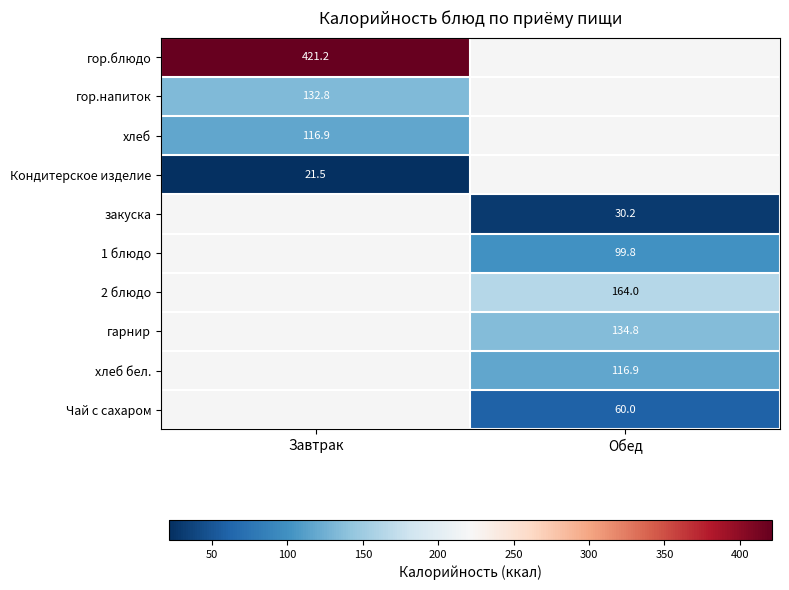

Count the number of categories in the chart.

2